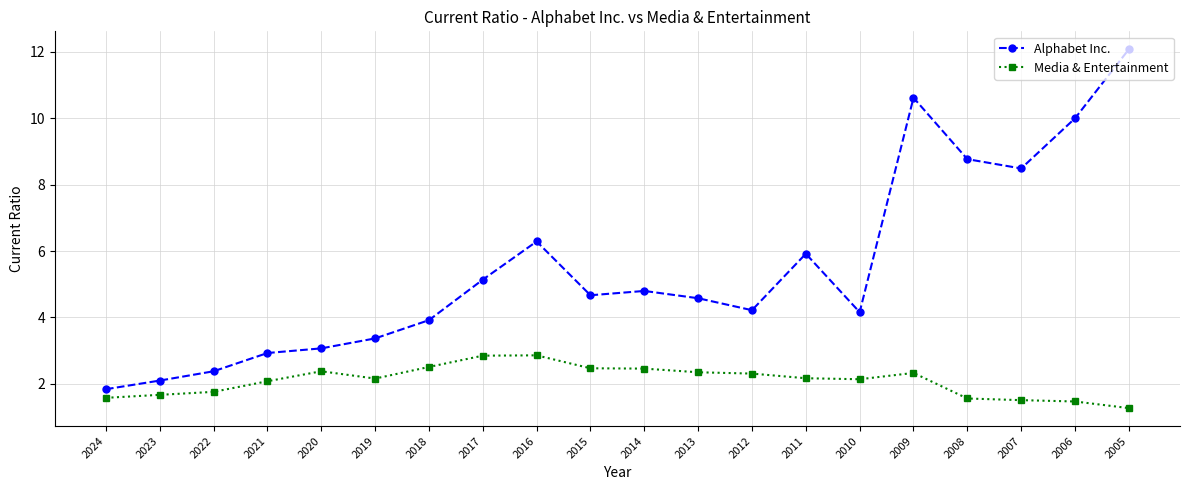

True or false: Media & Entertainment has a value of 3.5 at 2010.

False